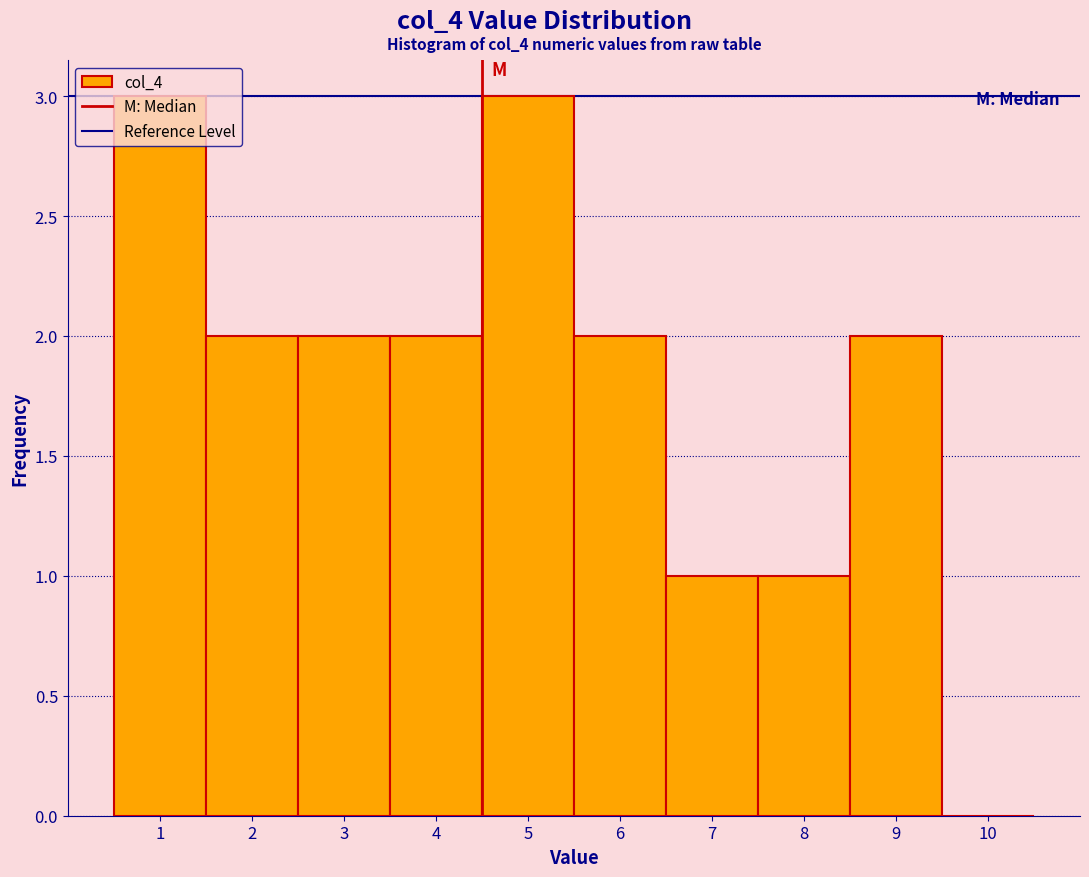

Reading left to right, transcribe this chart: for each bar, give the range it covers on the x-axis and its height. The values are not printed on the chart, so give them approximately, as read against the axis.

0.5 to 1.5: 3
1.5 to 2.5: 2
2.5 to 3.5: 2
3.5 to 4.5: 2
4.5 to 5.5: 3
5.5 to 6.5: 2
6.5 to 7.5: 1
7.5 to 8.5: 1
8.5 to 9.5: 2
9.5 to 10.5: 0